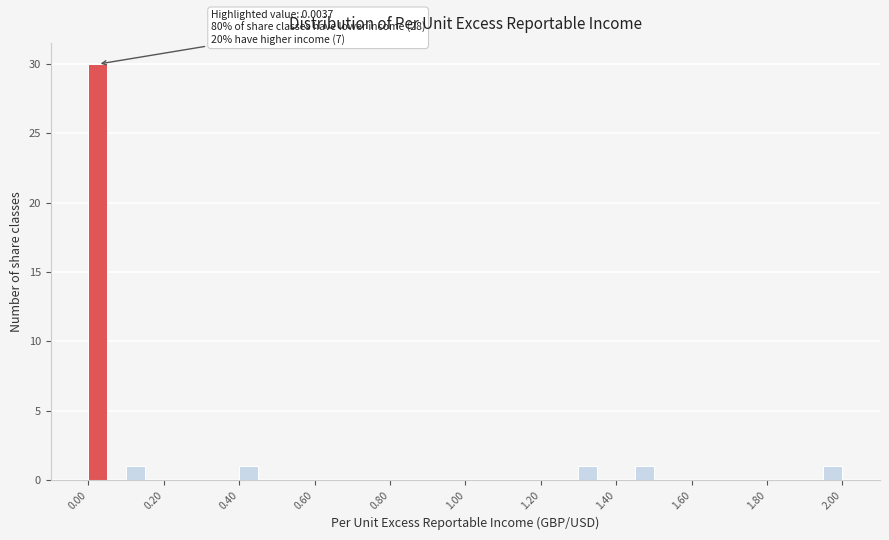

Around what value on the x-axis is the tallest bar? Give the approximate position of its centre, as read against the axis.

0.02